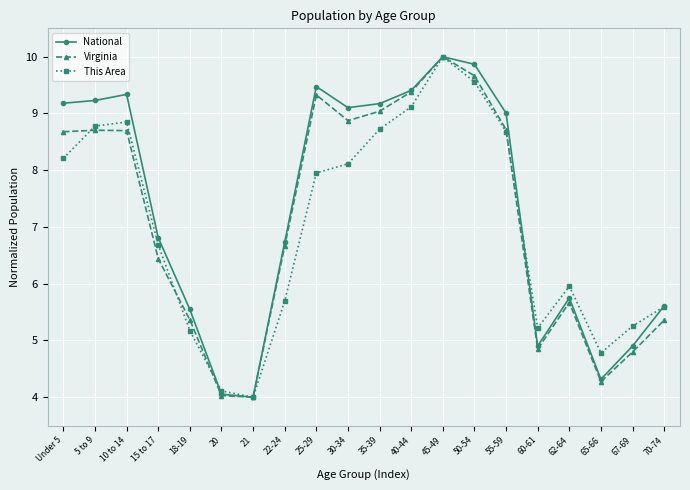

What is the value of the This Area point at the 9th from the left?

8.0